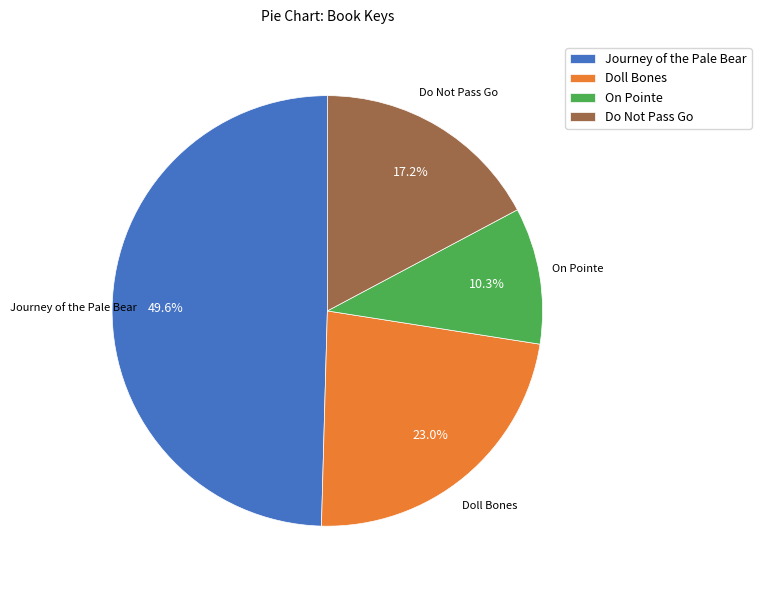

Is there a majority slice in this chart?

No